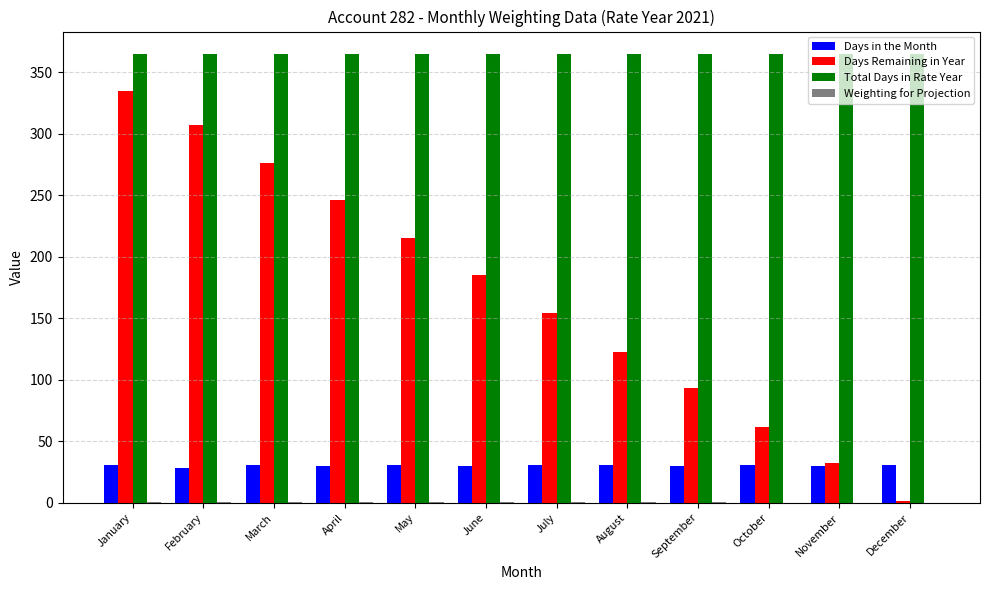

The value of Days in the Month at December is 12.8. True or false?

False